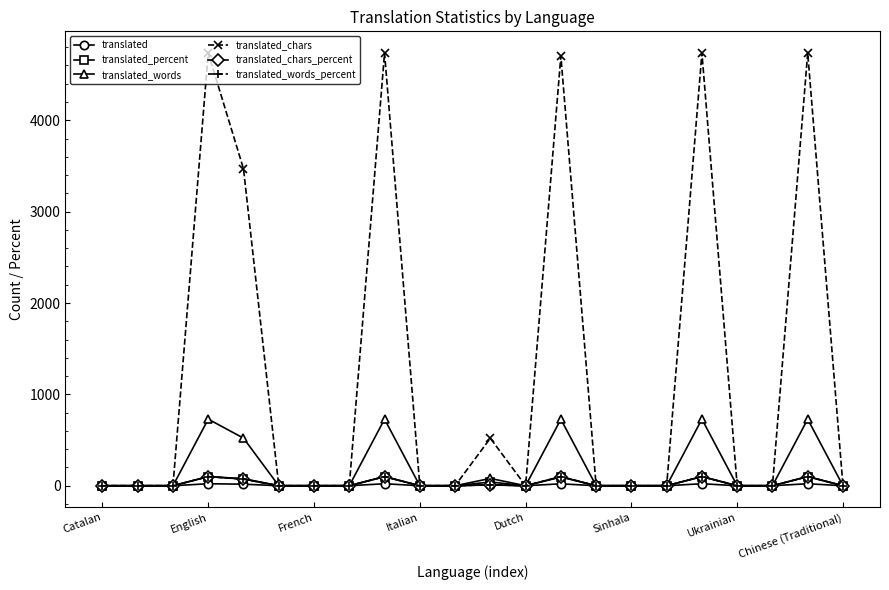

Which series has the widest spread of values?

translated_chars